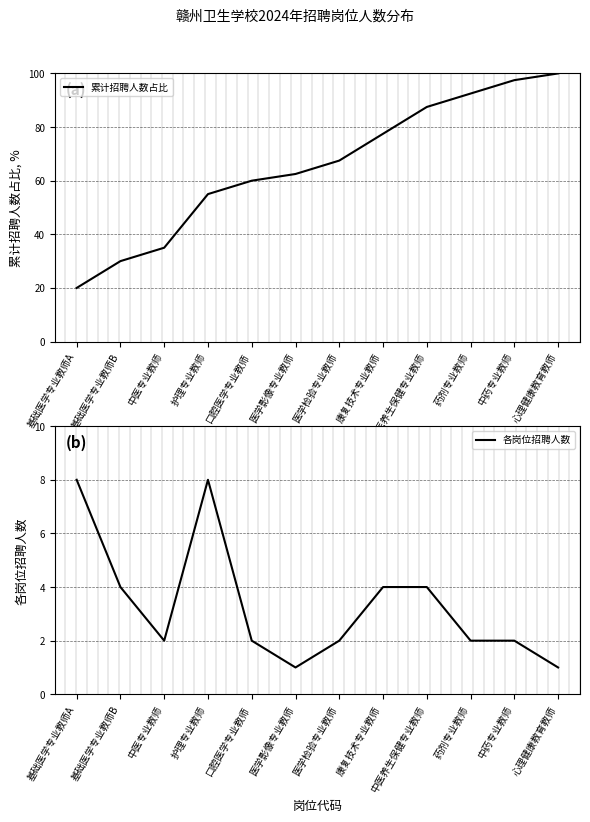

True or false: 各岗位招聘人数 has a value of 2.0 at 中医专业教师.

True